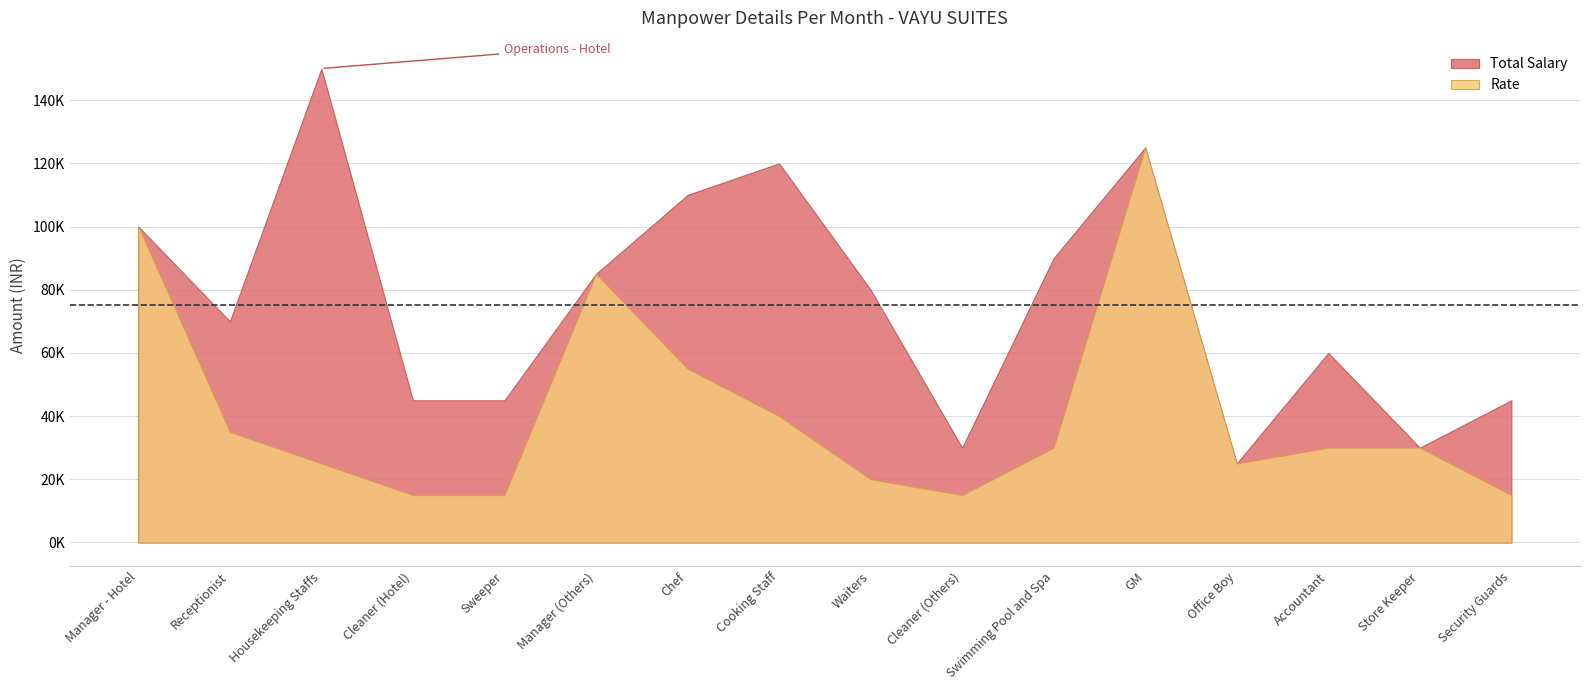

How many data points in Total Salary are above 80000?

7